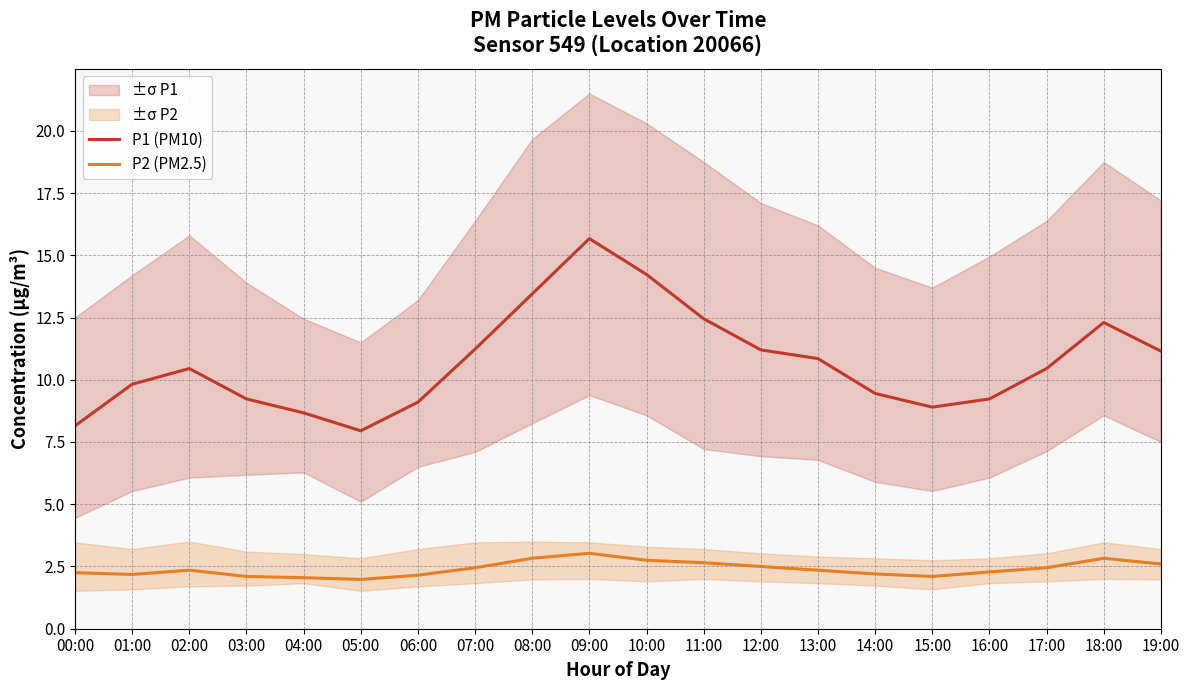

Rank the categories by P2 (PM2.5) value from lowest to highest.

05:00, 04:00, 03:00, 15:00, 06:00, 01:00, 14:00, 00:00, 16:00, 02:00, 13:00, 07:00, 17:00, 12:00, 19:00, 11:00, 10:00, 08:00, 18:00, 09:00